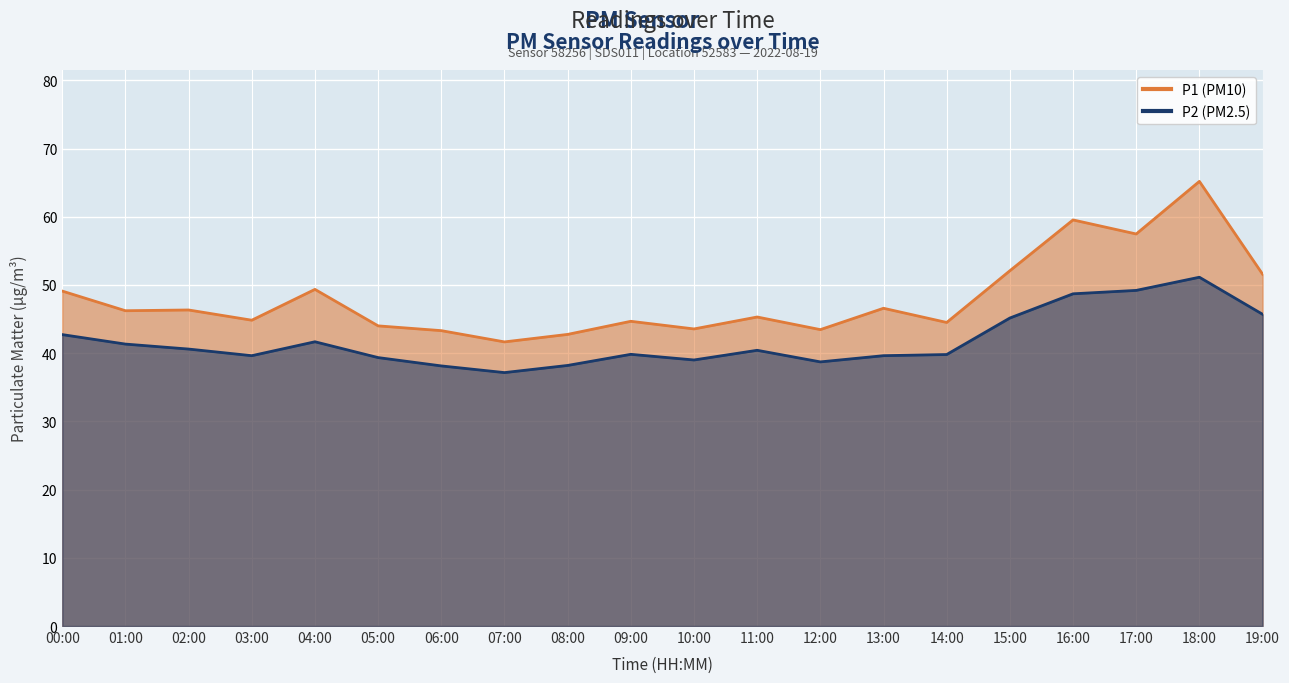

Where is the first local maximum for P1?

02:00